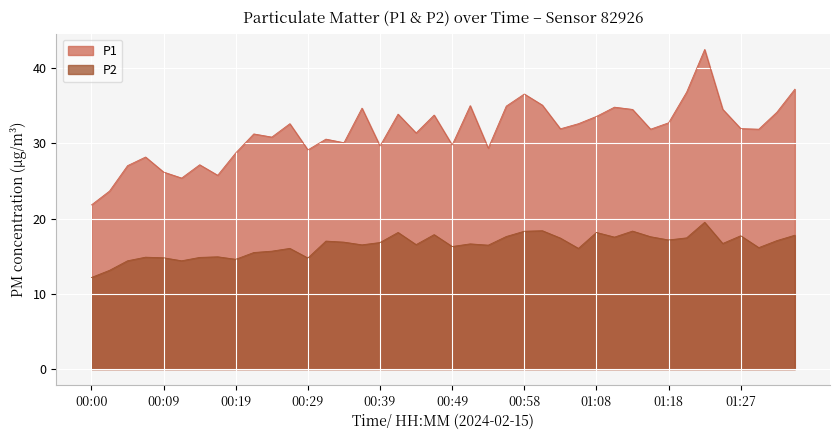

In P2, how many points are lower than both neighbors (excluding endpoints)?

12